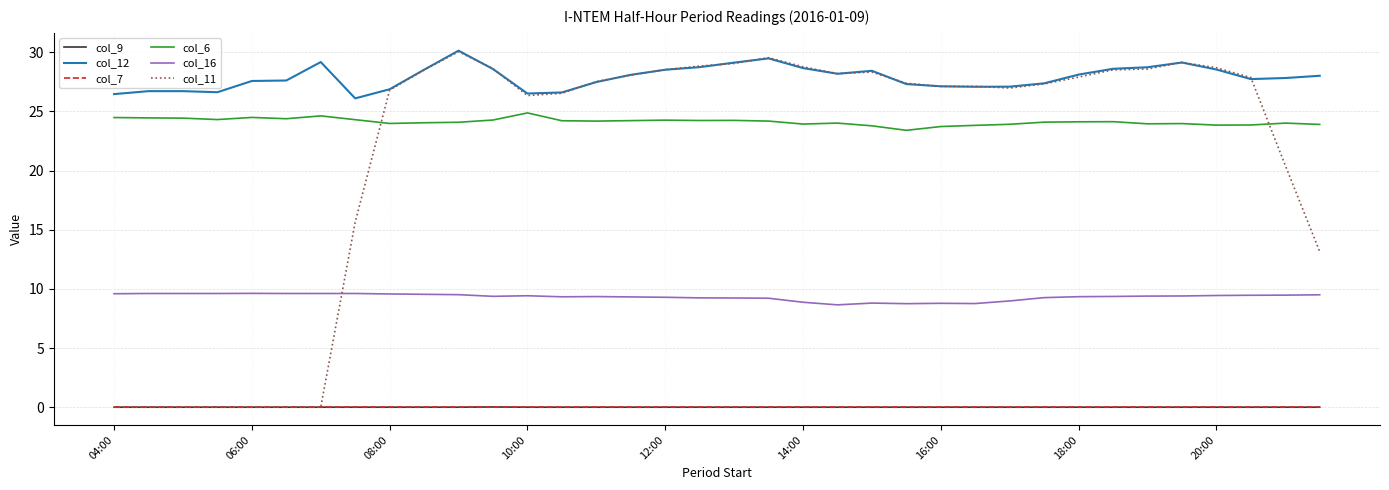

What is the minimum value for col_12?

26.1